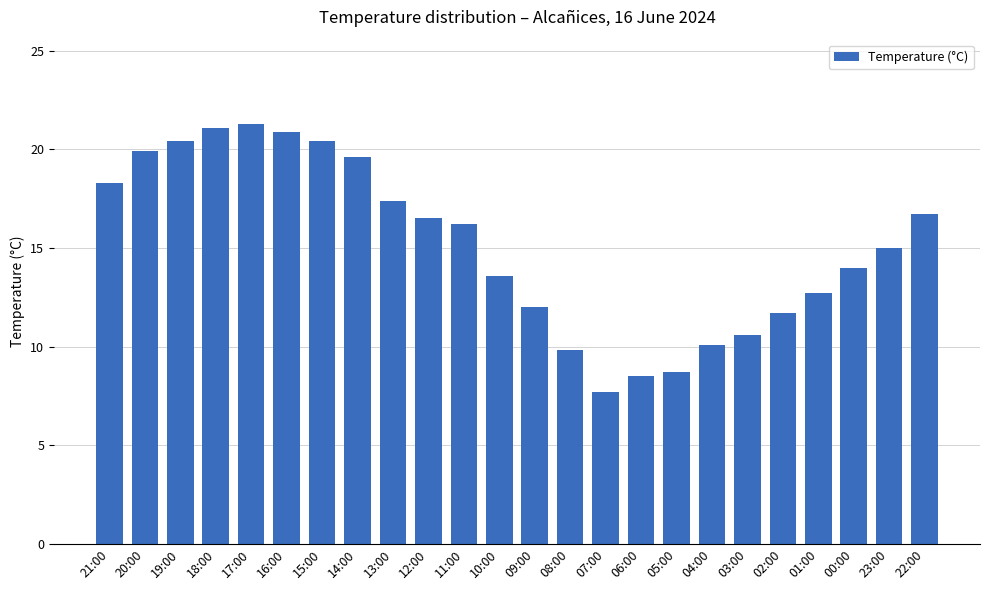

What is the ratio of the value at 00:00 to the value at 09:00?

1.2